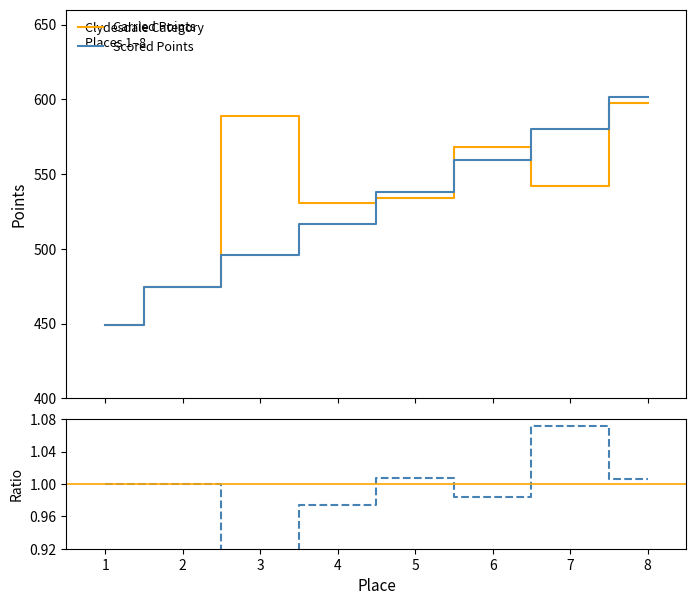

How many lines are shown in the chart?

3